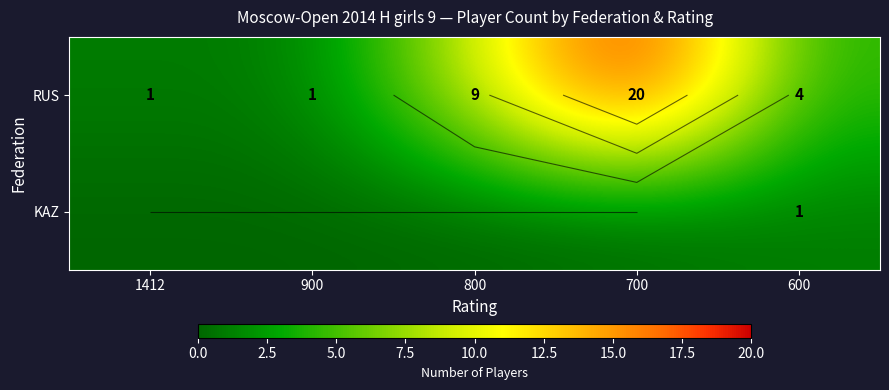

What is the maximum value for RUS?

20